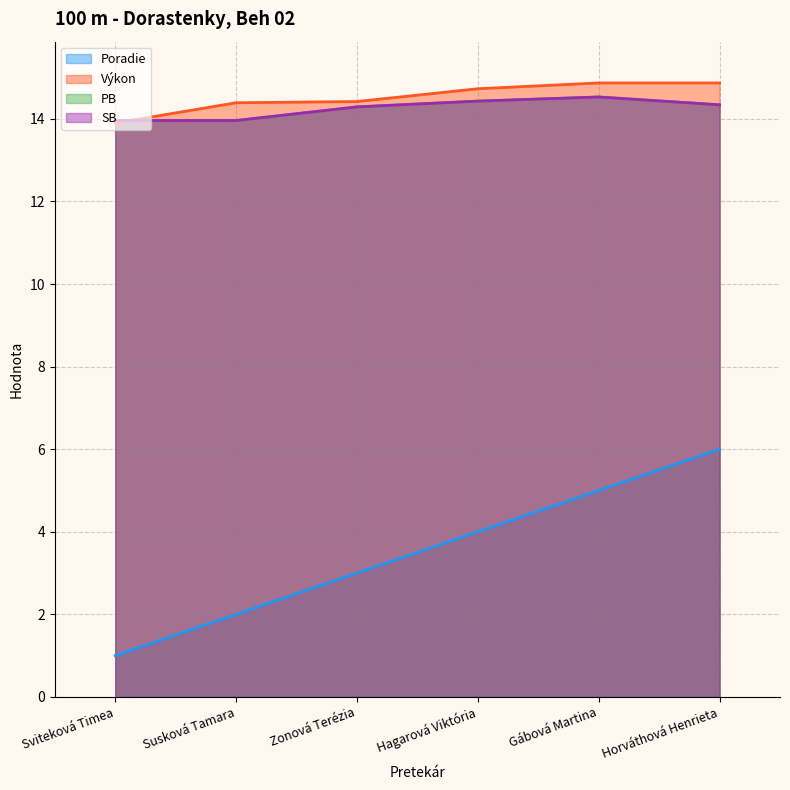

How many categories are shown in the chart?

6